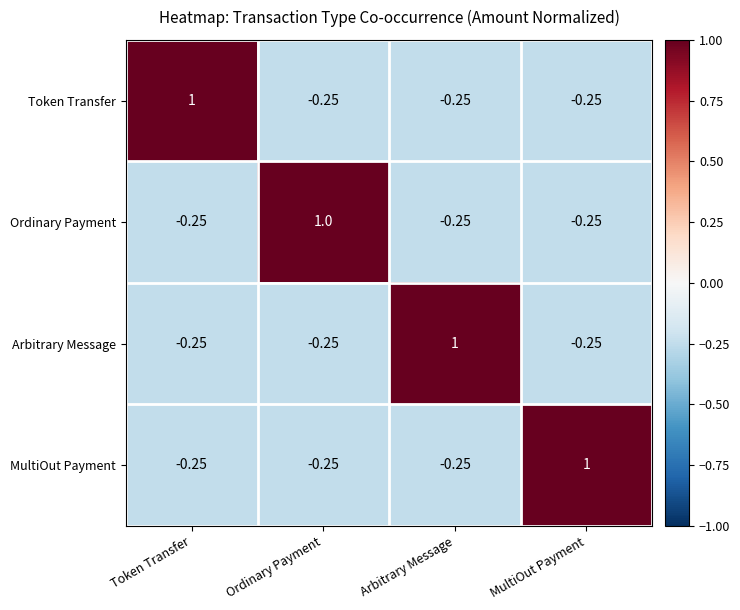

Which category has the highest value in the MultiOut Payment series?

MultiOut Payment